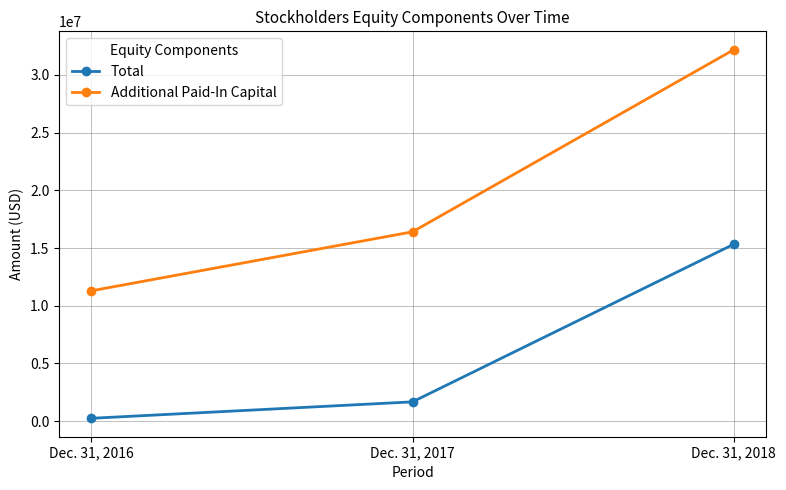

What is the total value across all series at Dec. 31, 2018?

47514269